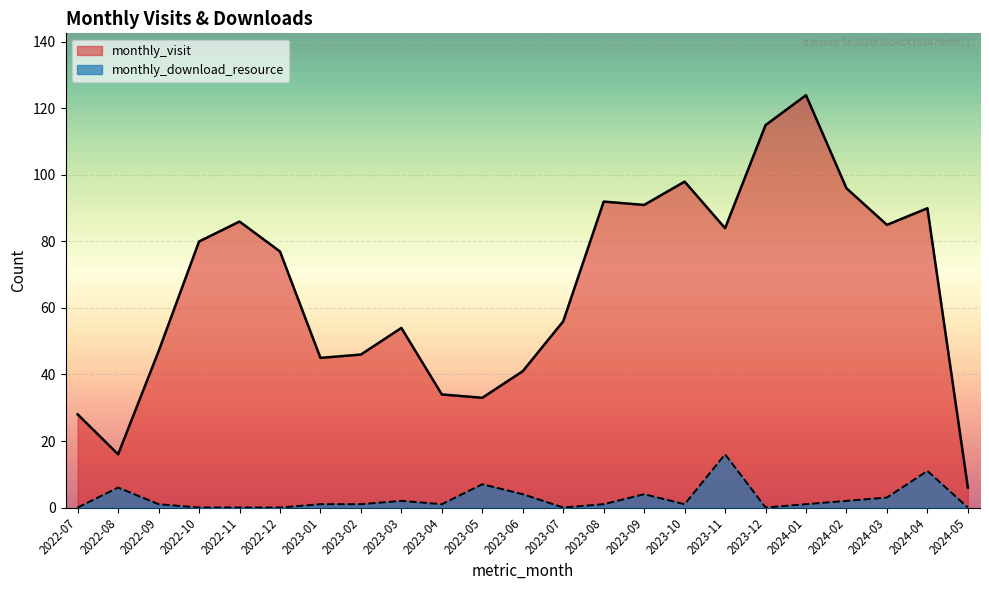

In monthly_download_resource, how many points are lower than both neighbors (excluding endpoints)?

4